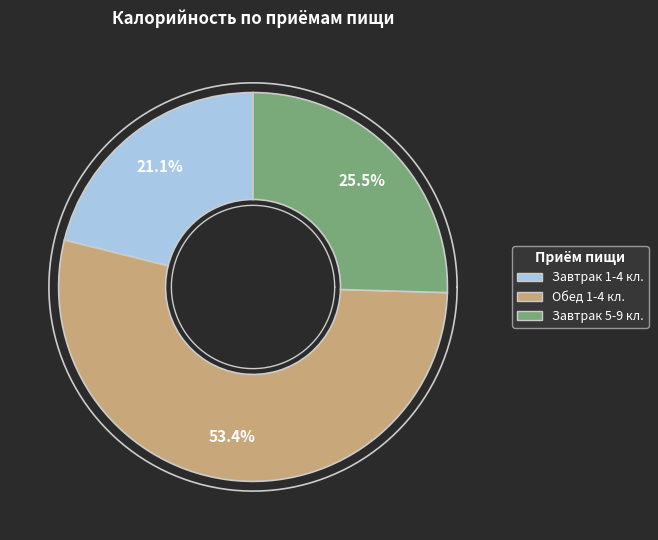

True or false: Завтрак 5-9 кл. (Итого) accounts for 25% of the total.

True